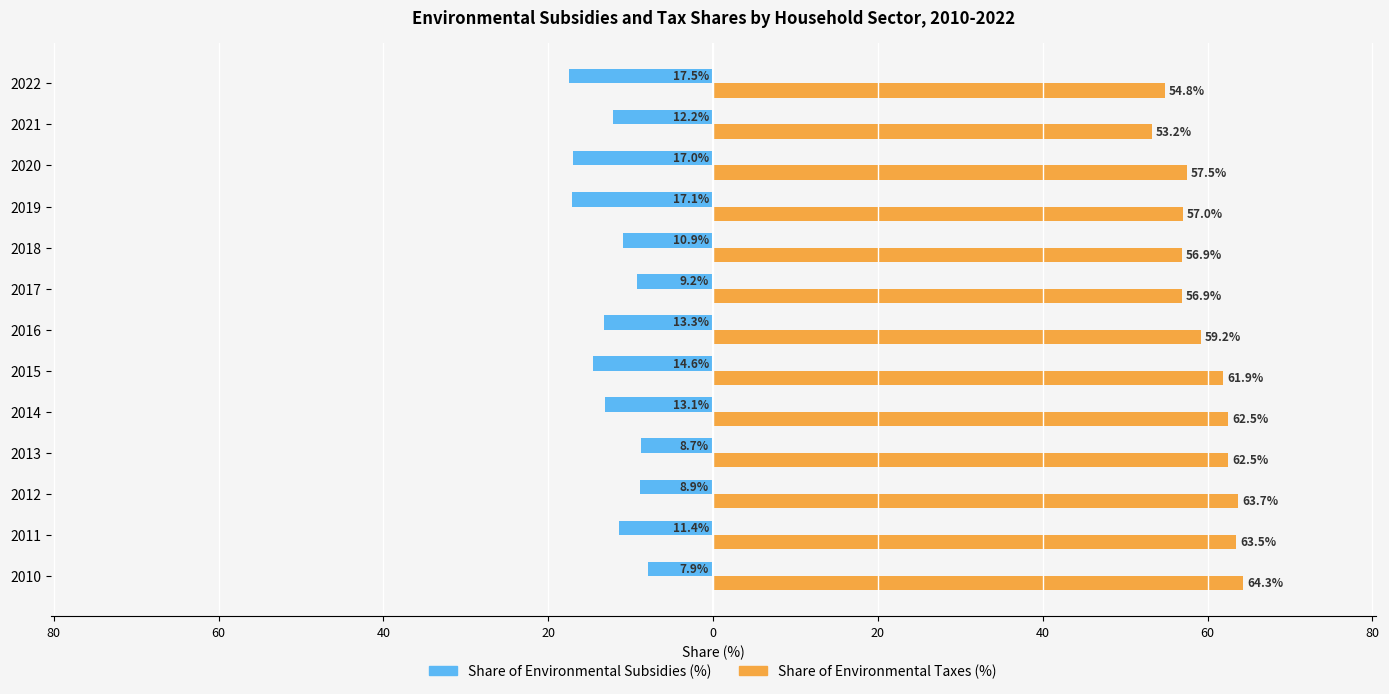

What are all the series names shown in the legend?

Share of Environmental Subsidies (%), Share of Environmental Taxes (%)